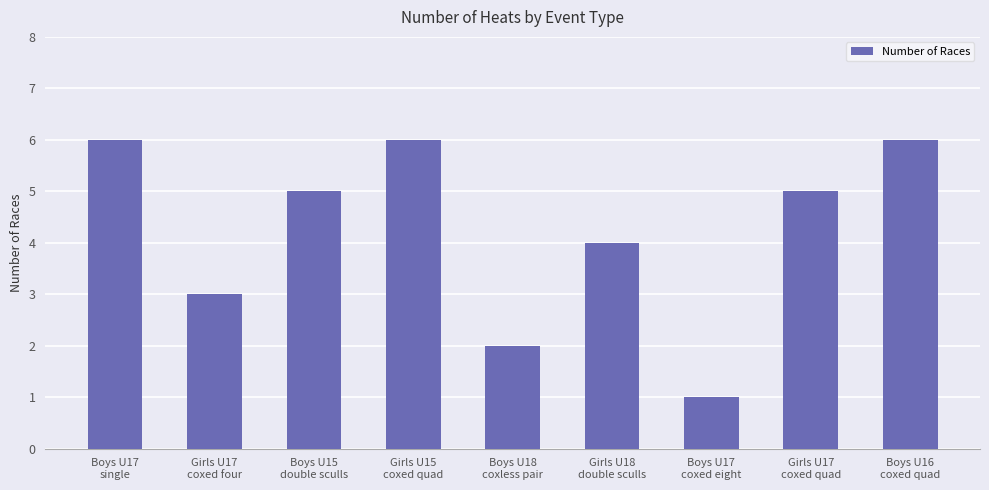

The value at Boys U16
coxed quad is 3. True or false?

False